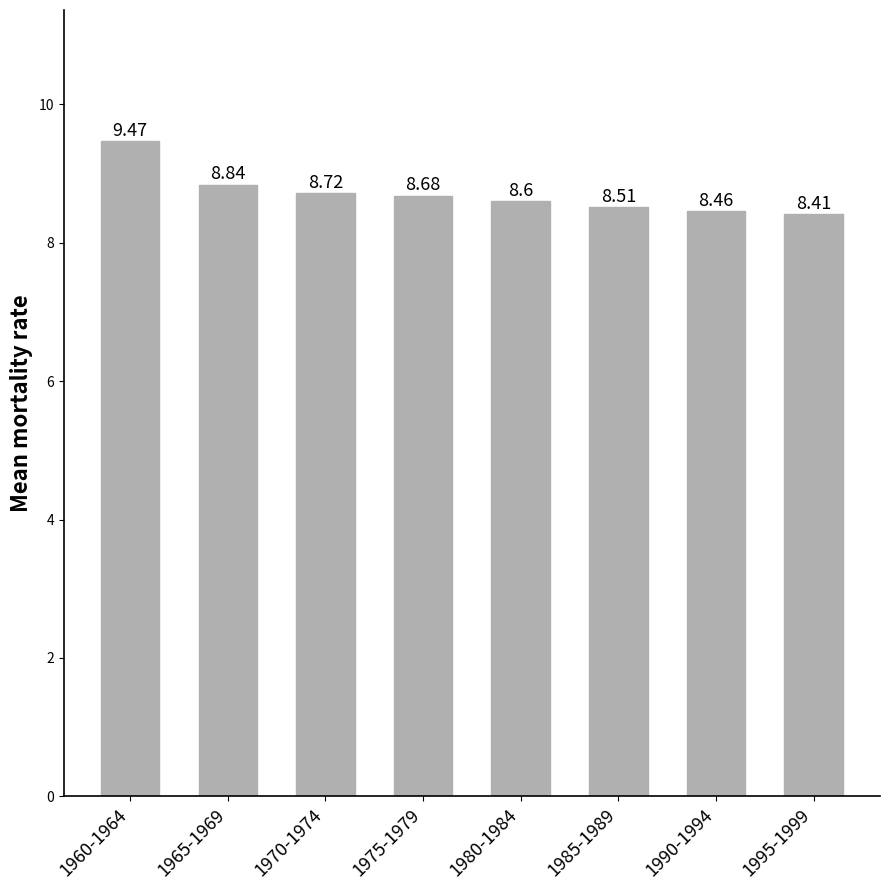

Reading left to right, transcribe all the data shown in this chart.

9.5	8.8	8.7	8.7	8.6	8.5	8.5	8.4